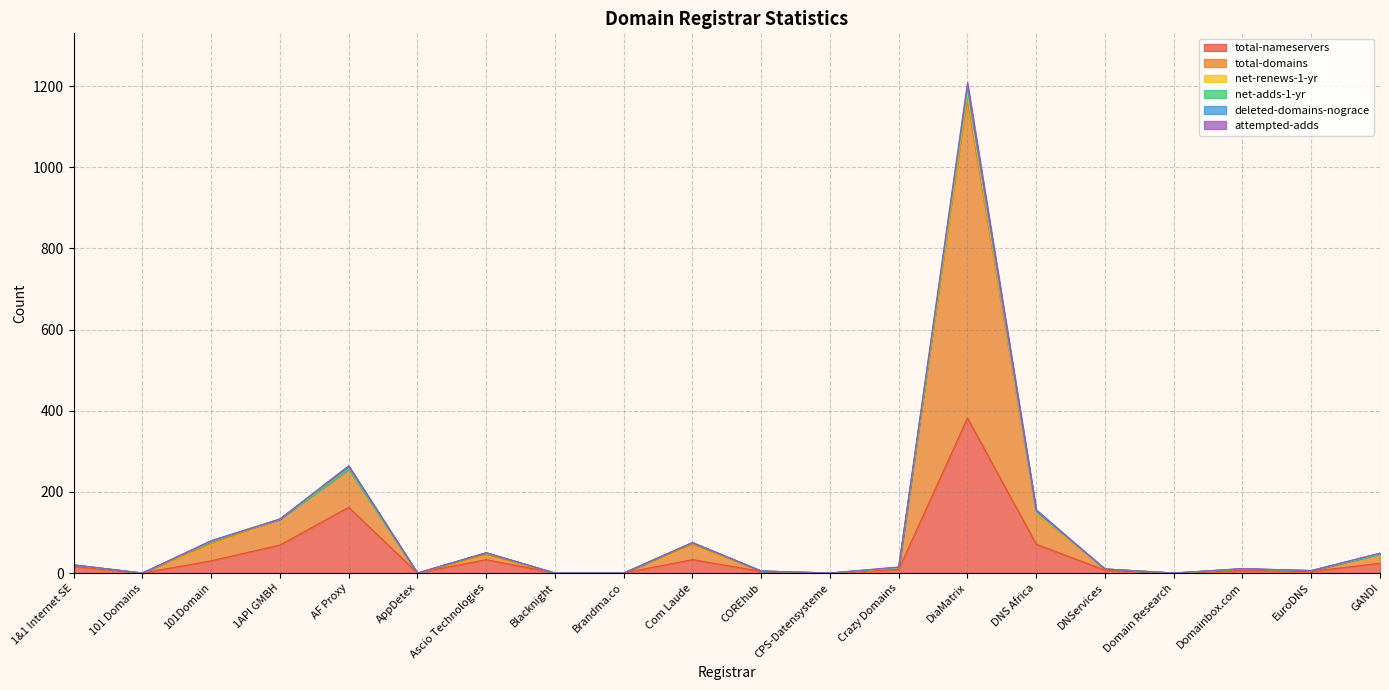

The value of total-nameservers at GANDI is 24. True or false?

True